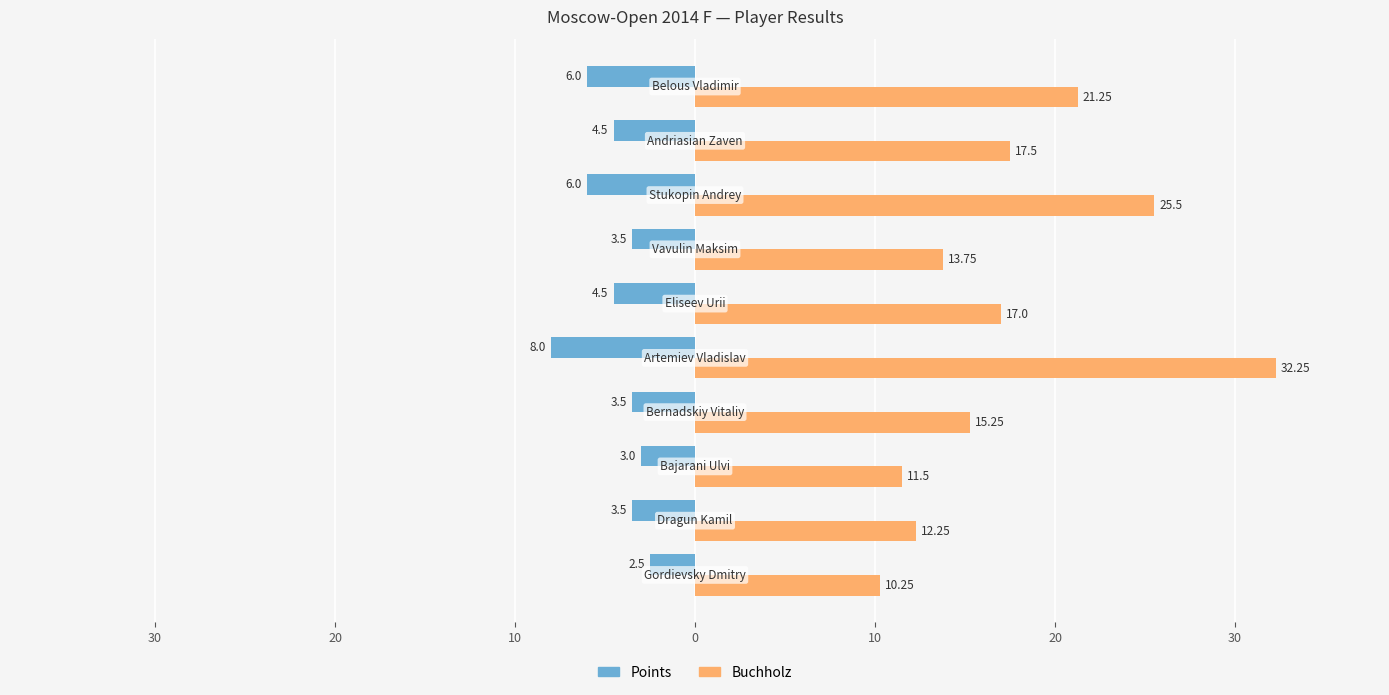

What are all the series names shown in the legend?

Points, Buchholz